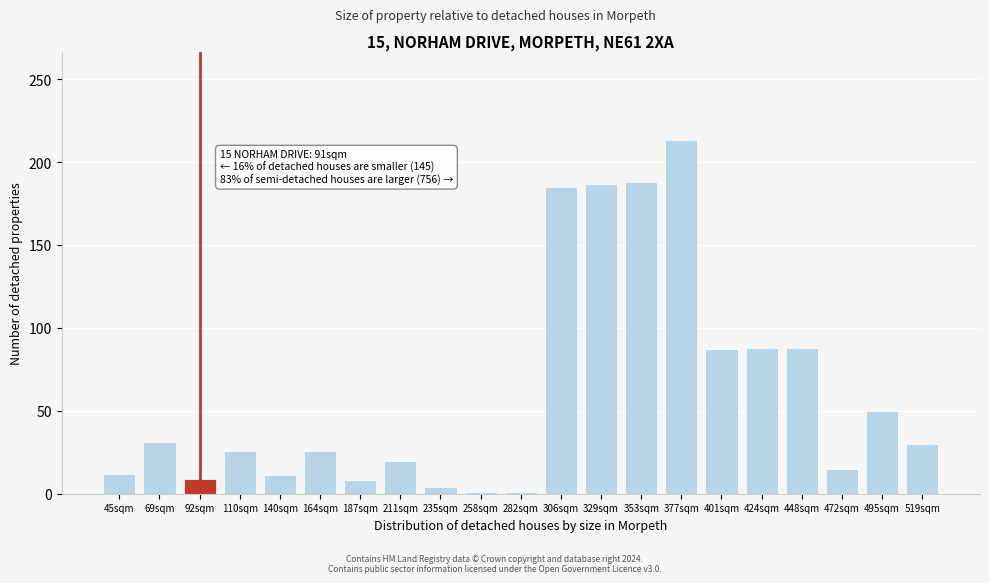

What is the label of the 19th bar from the left?

472sqm